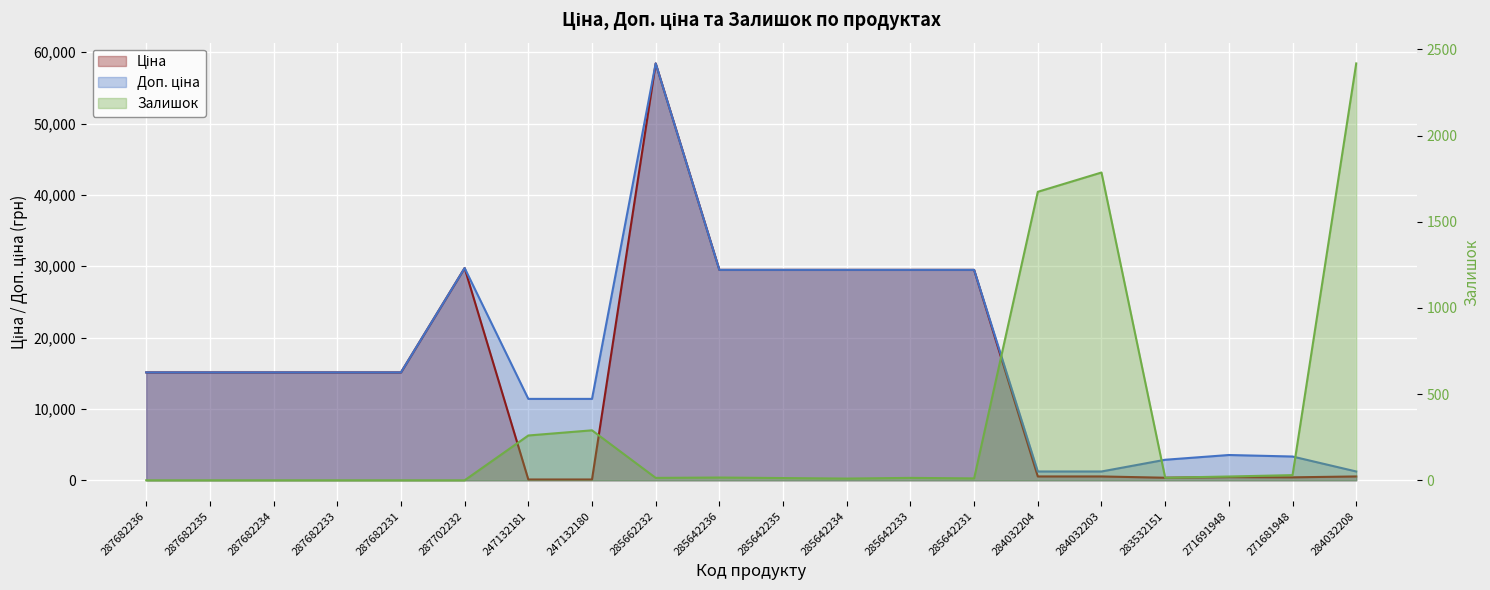

True or false: Ціна and Доп. ціна intersect in this chart.

False